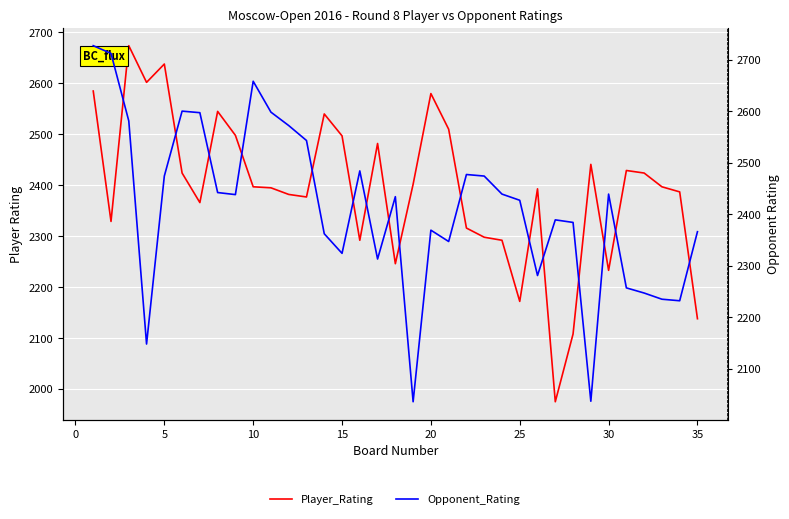

Count the number of data series in this chart.

2